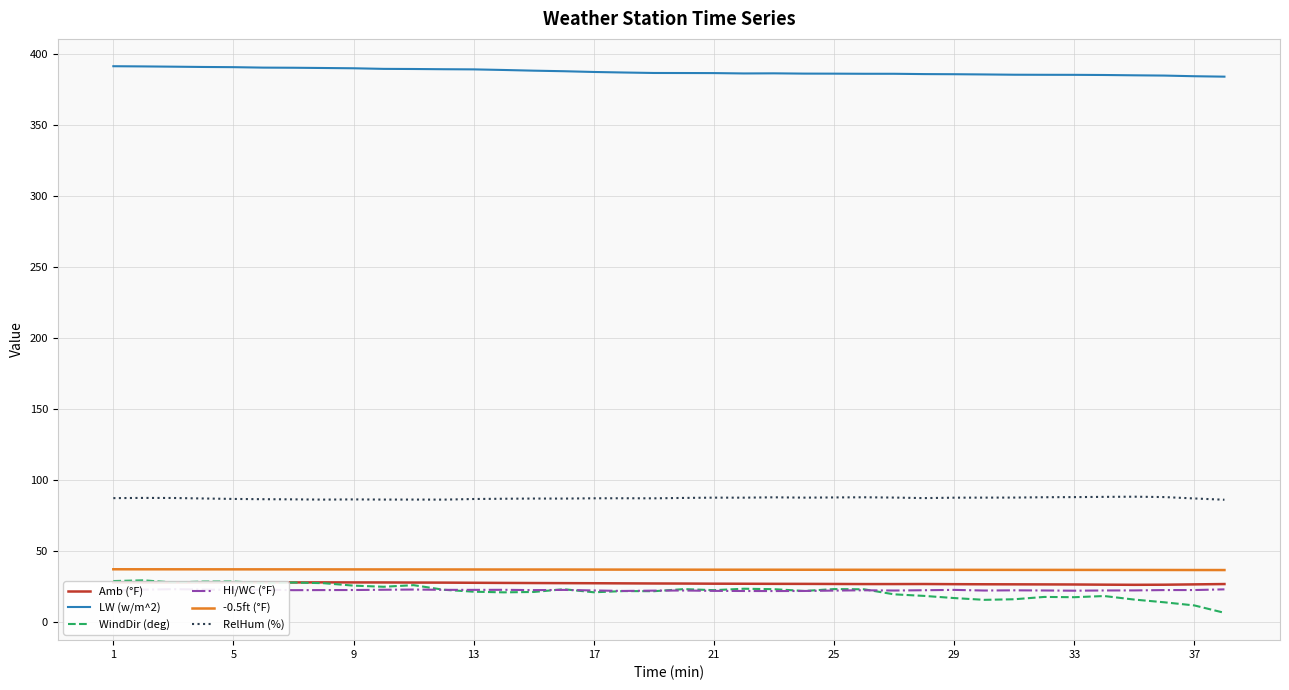

How many -0.5ft (°F) values are between 36 and 37?

38